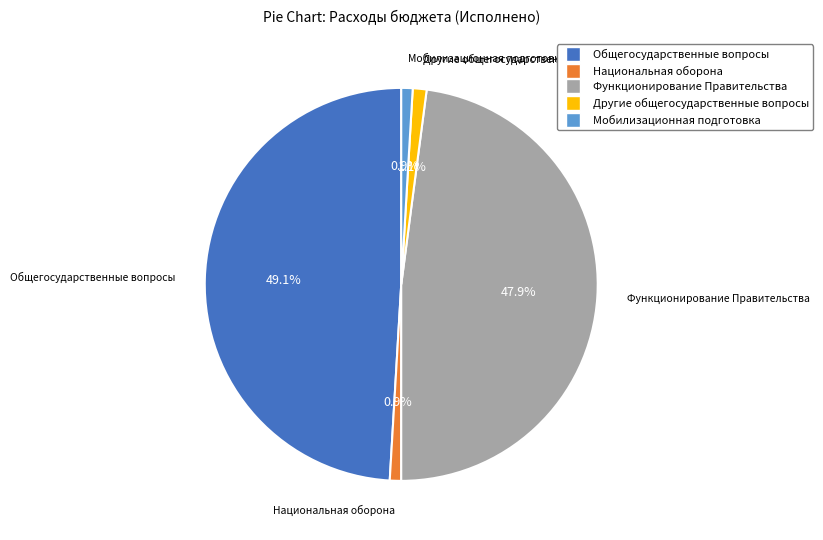

Is there any slice that represents more than half of the pie?

No